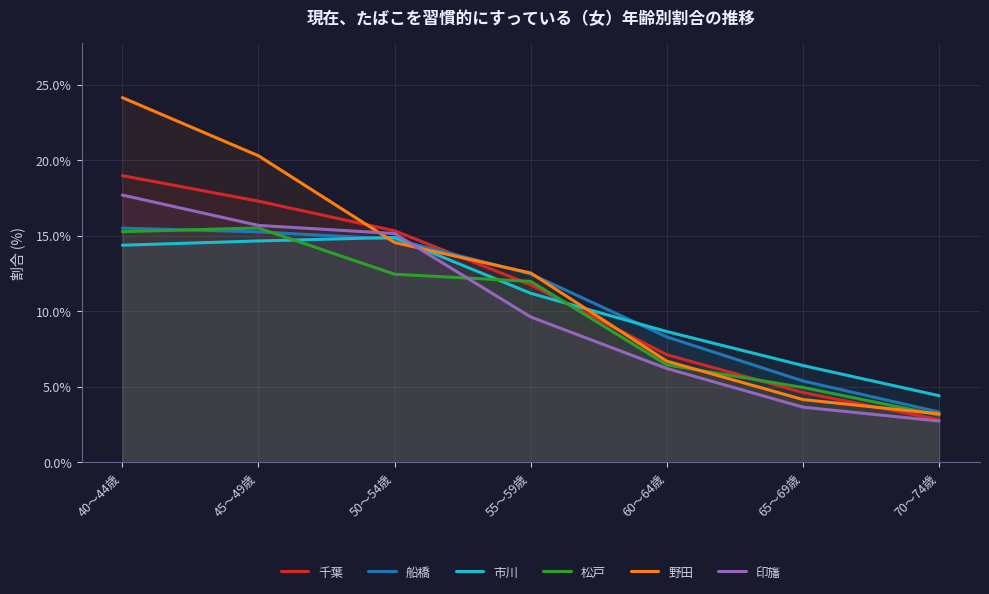

Which series has the widest spread of values?

野田